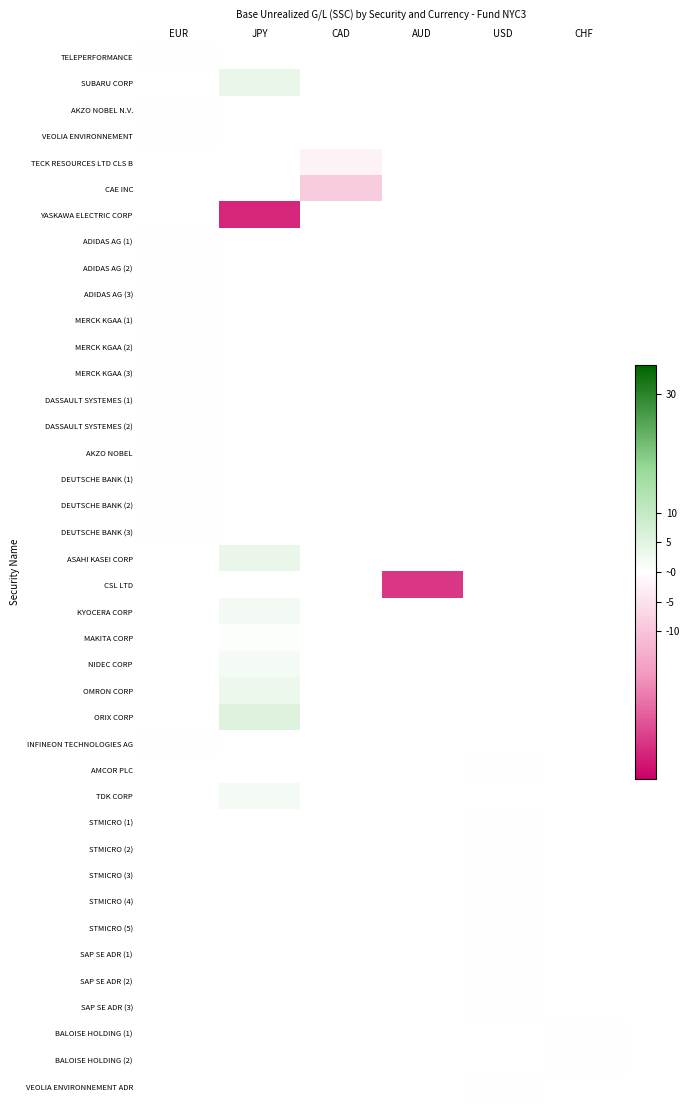

At which label does ADIDAS AG (3) reach its minimum?

EUR